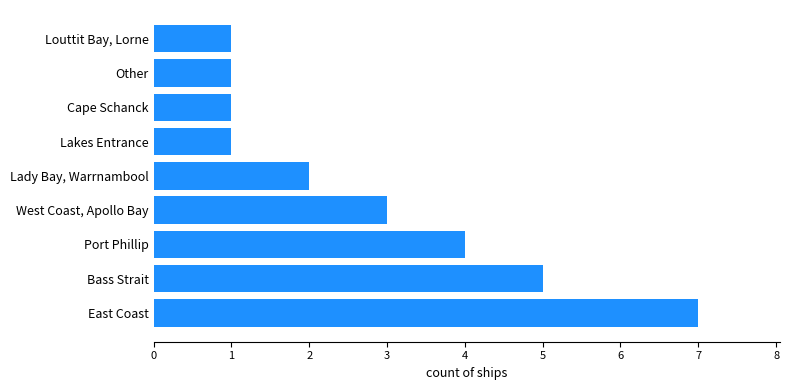

The value at Lady Bay, Warrnambool is 1. True or false?

False